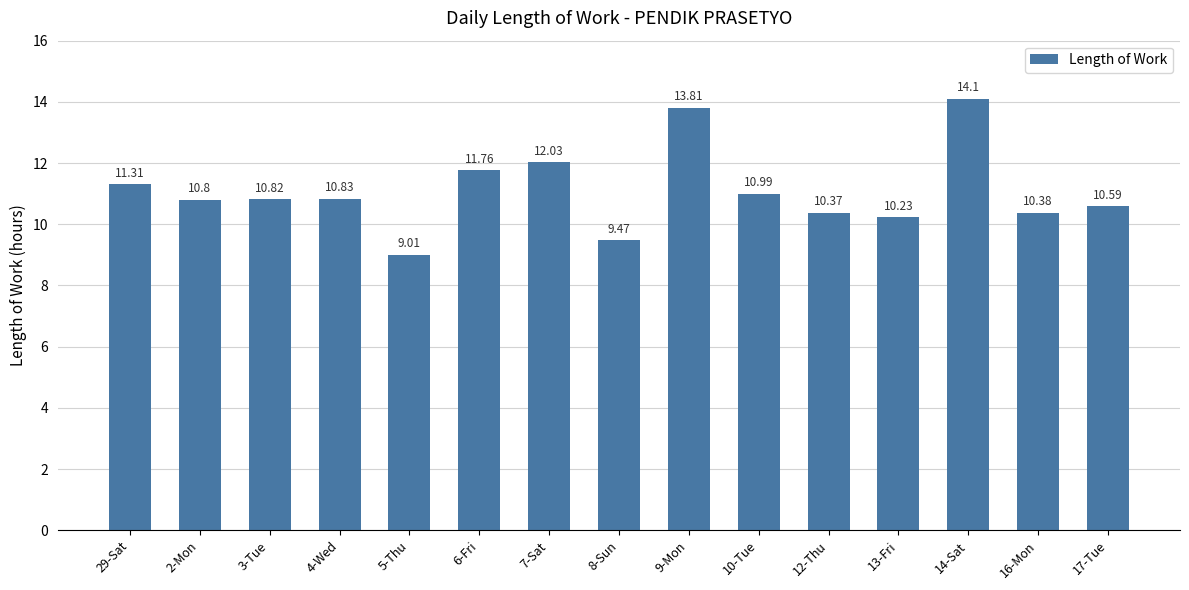

Which has a higher value, 2-Mon or 10-Tue?

10-Tue